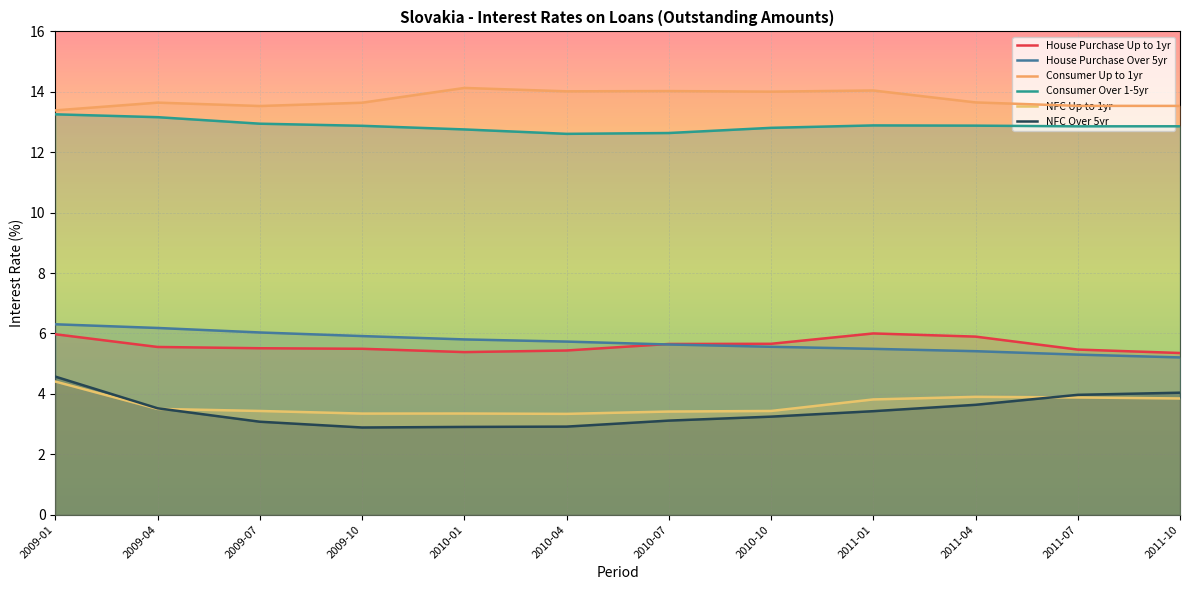

What is the sum of all NFC Up to 1yr values?

43.7